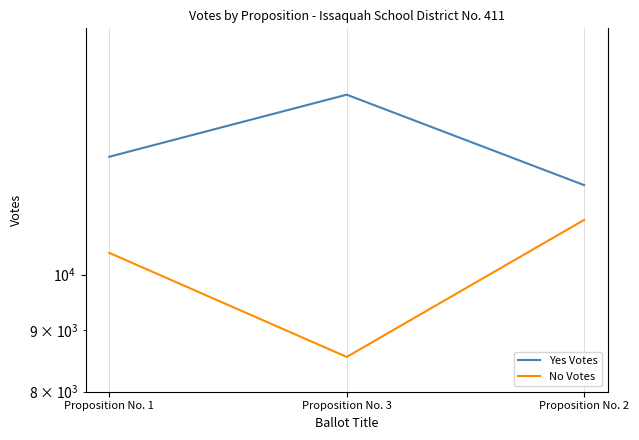

At which category is the sum across all series the highest?

Proposition No. 2